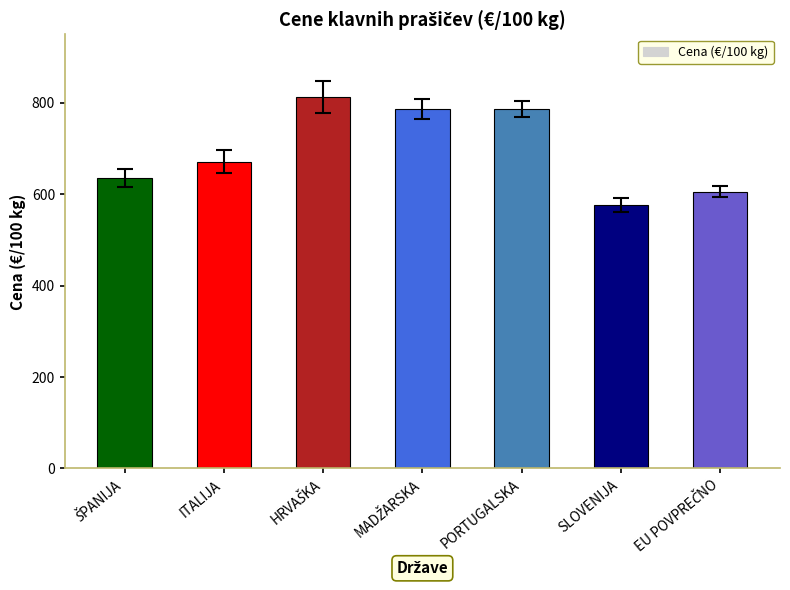

What is the average value?

696.2